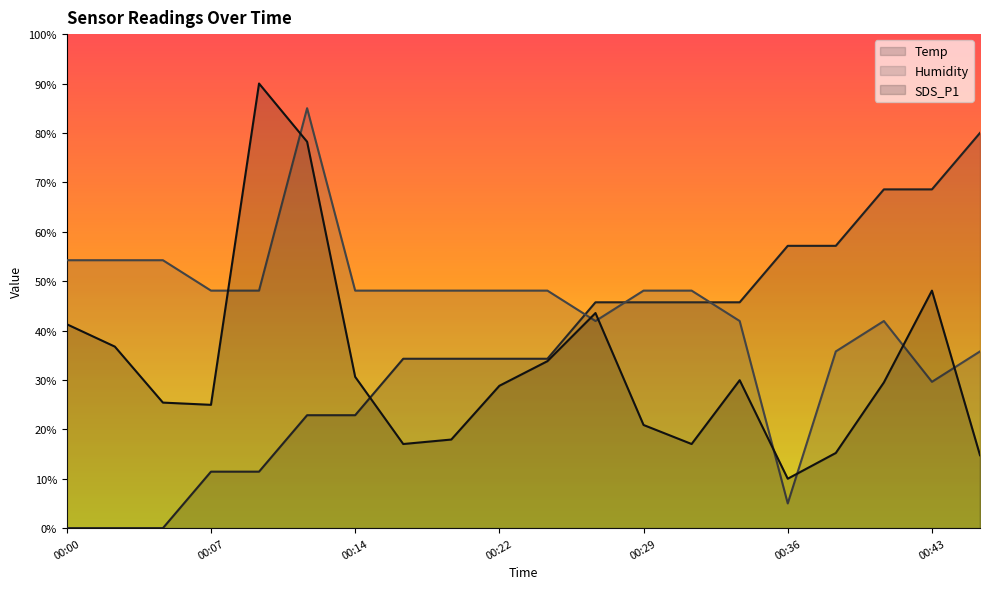

What is the difference between the SDS_P1 values at 00:38 and 00:45?

0.5